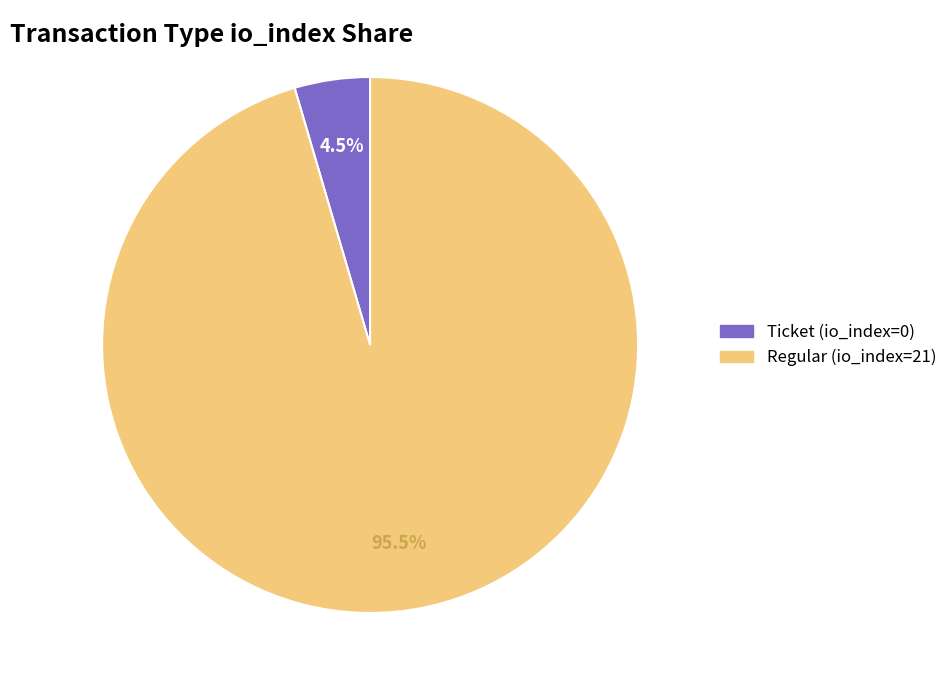

Which category has the biggest portion of the pie?

Regular (io_index=21)